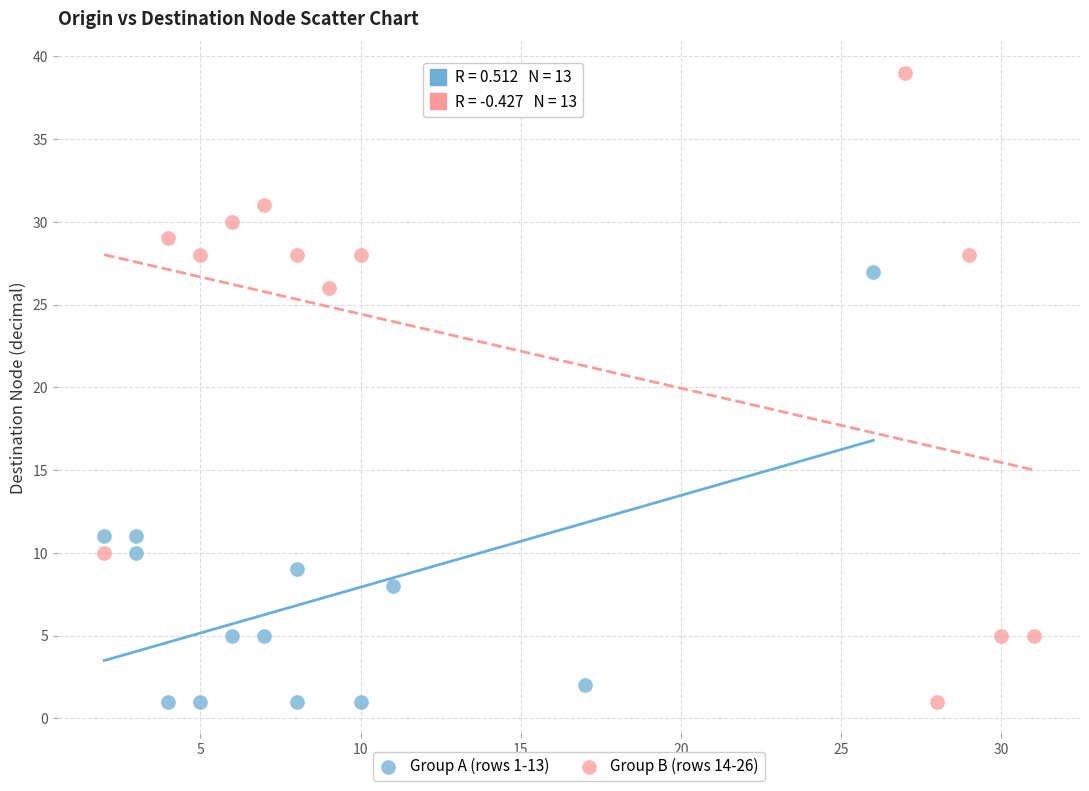

Which series has the largest Y range (max minus min)?

Group B (rows 14-26)